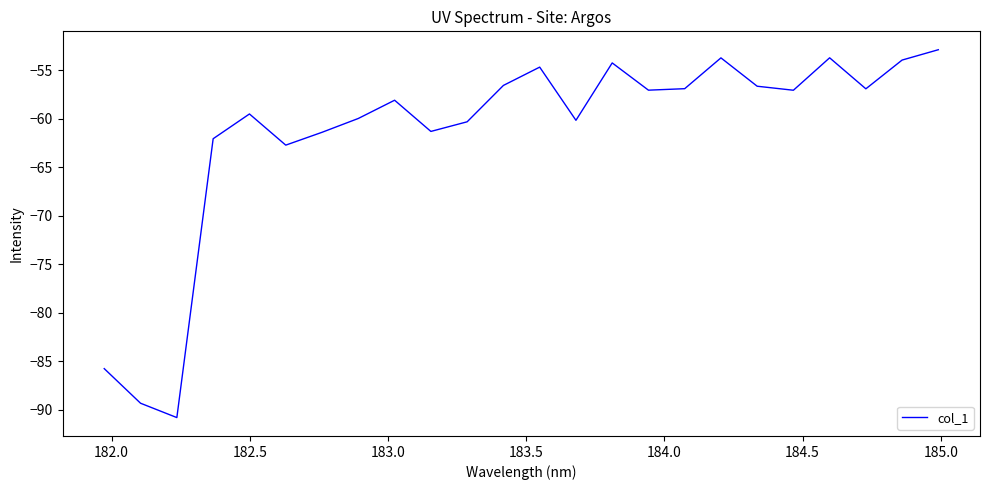

What is the greatest value displayed?

-52.9